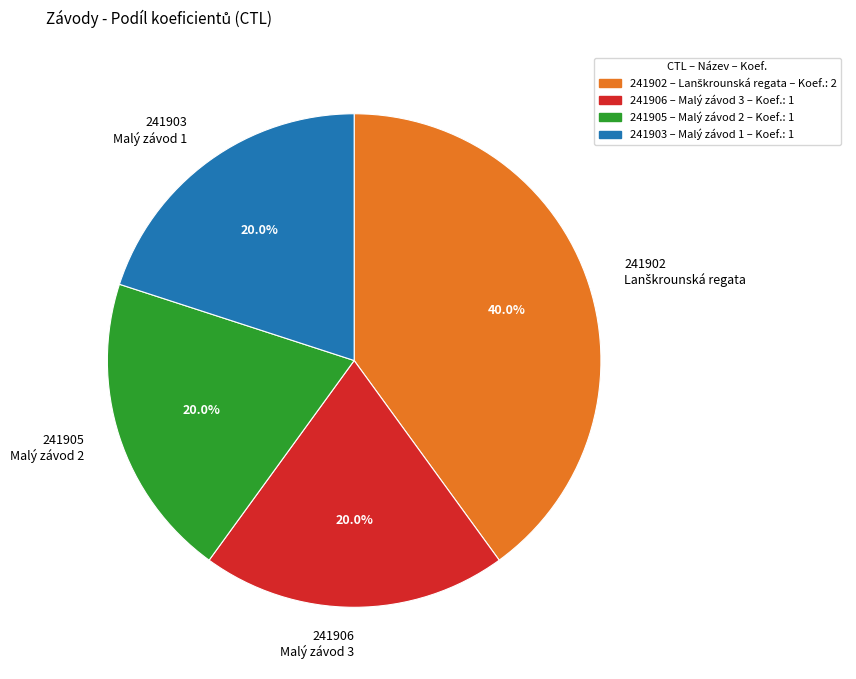

How many segments does this pie chart have?

4